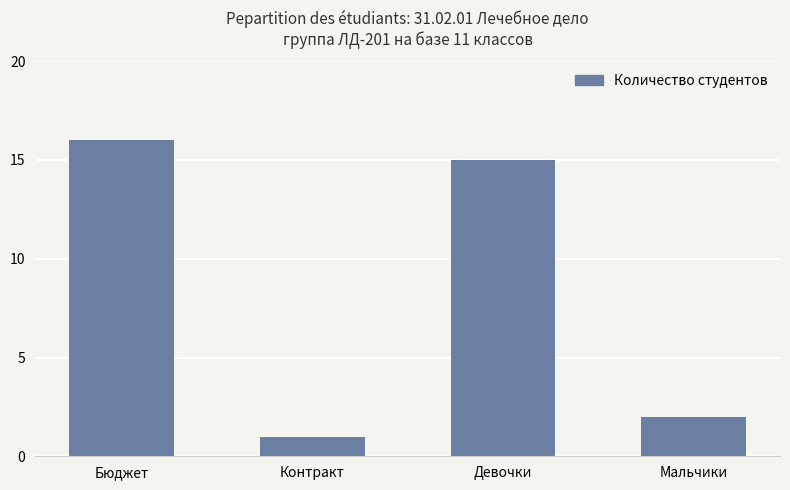

Rank the categories by value from lowest to highest.

Контракт, Мальчики, Девочки, Бюджет